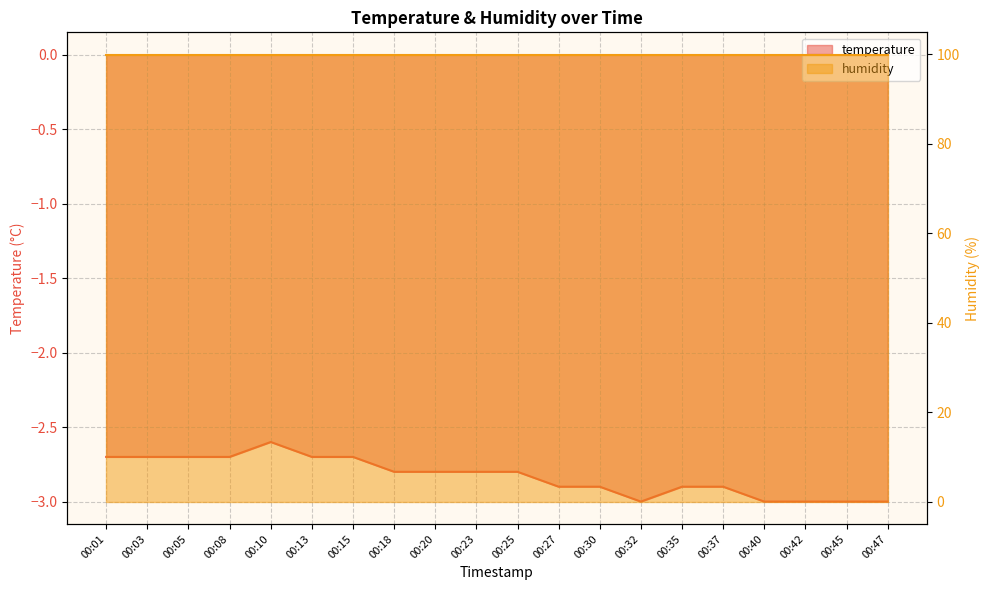

What is the change in value from 00:05 to 00:18?

-0.1